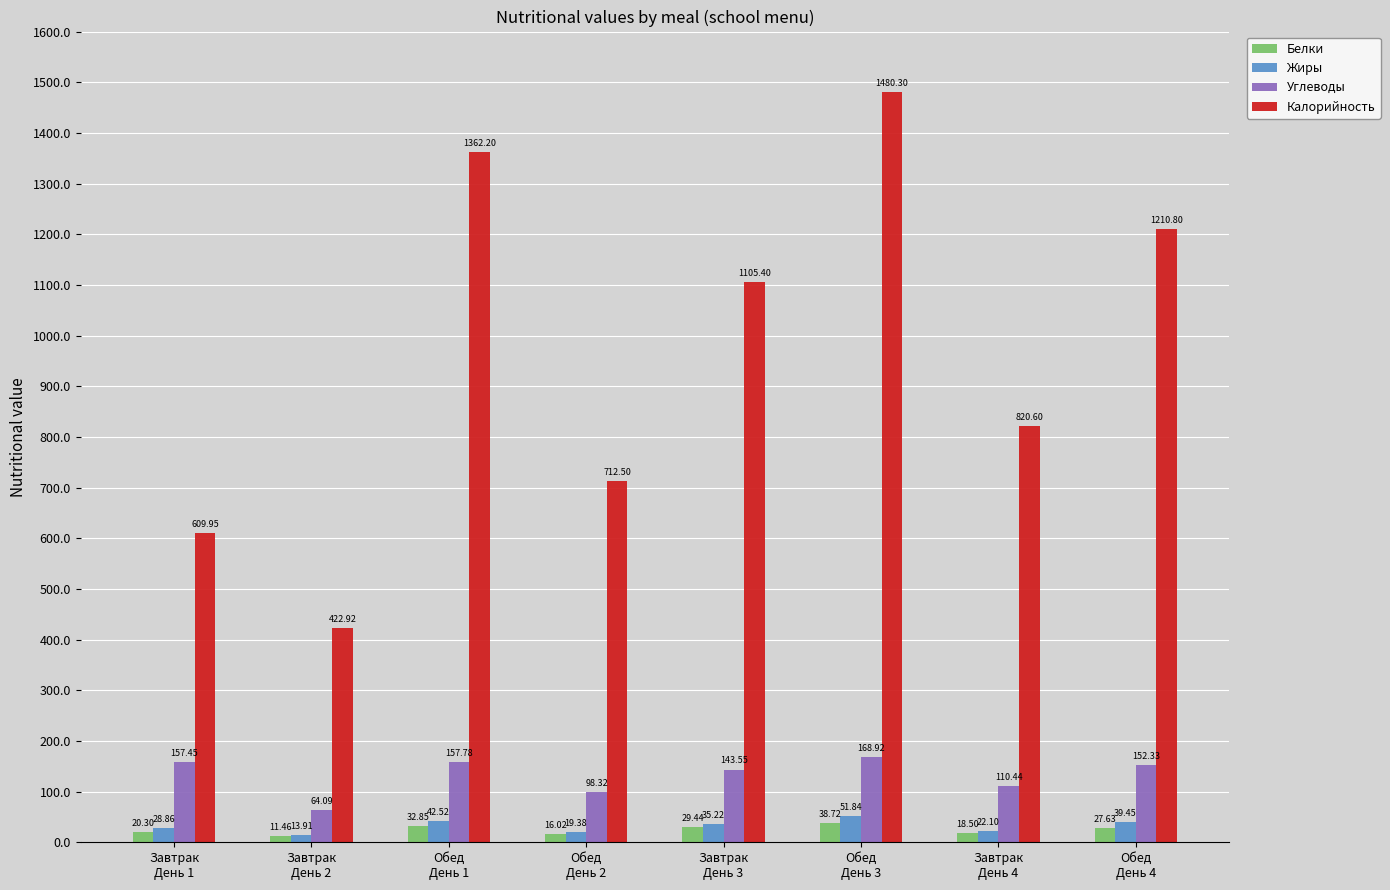

List the labels in order of Белки value, smallest first.

Завтрак
День 2, Обед
День 2, Завтрак
День 4, Завтрак
День 1, Обед
День 4, Завтрак
День 3, Обед
День 1, Обед
День 3